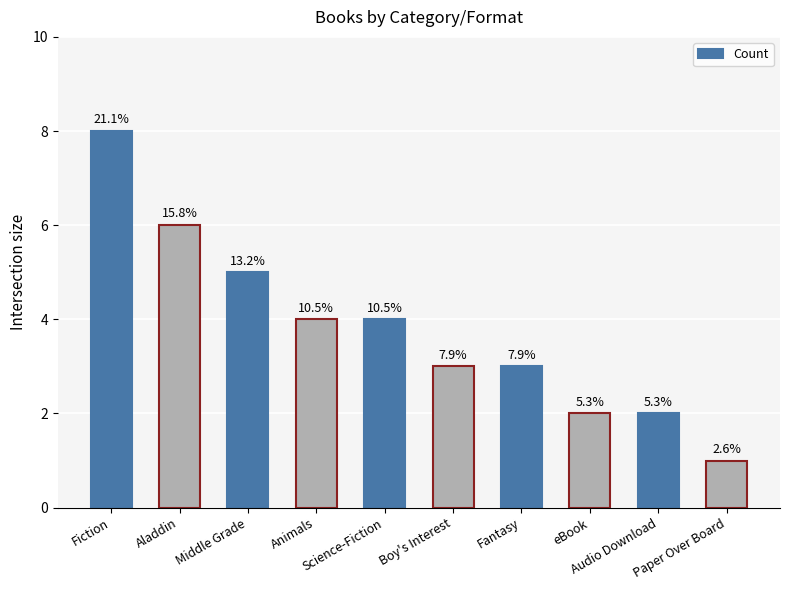

What is the minimum value shown in the chart?

1